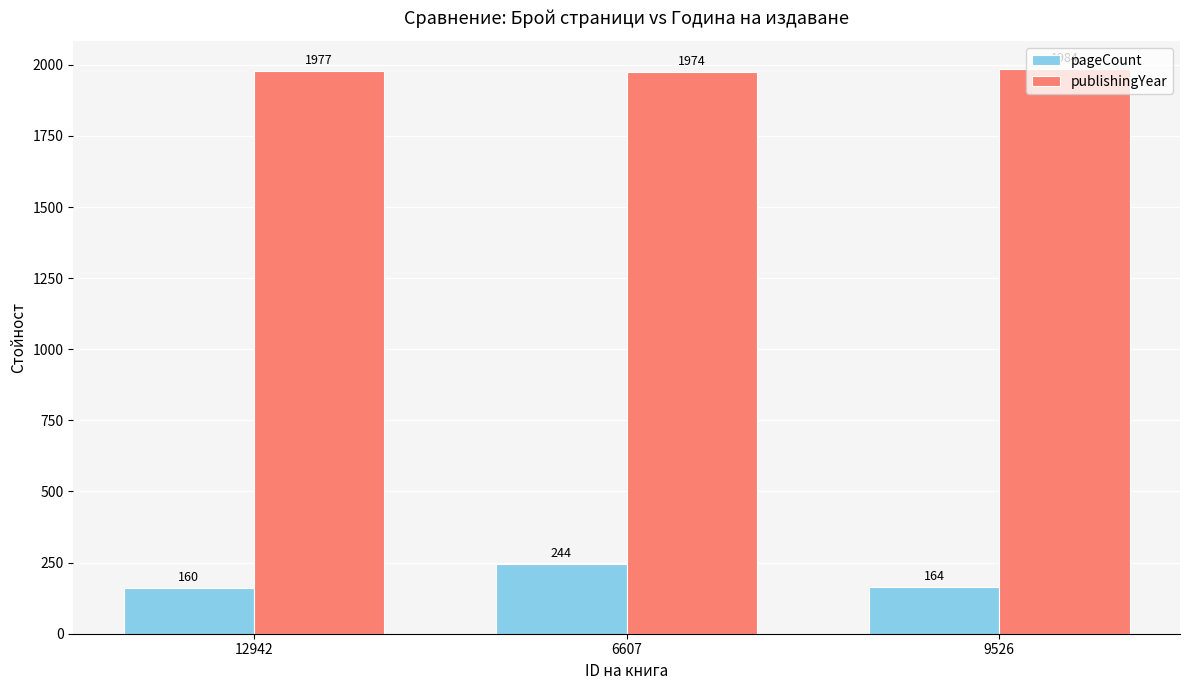

Count the number of data series in this chart.

2